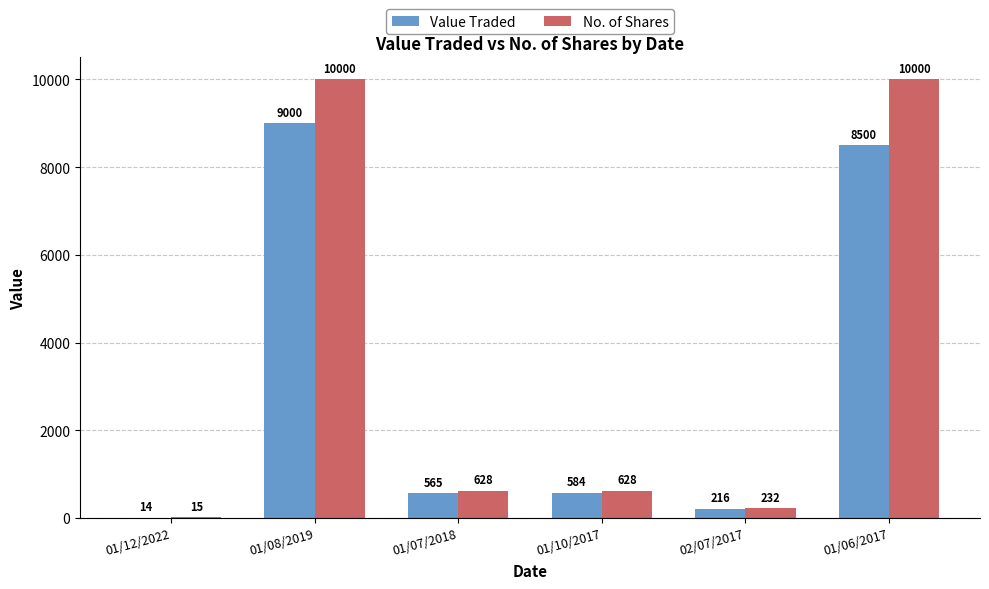

True or false: Value Traded has a value of 565 at 01/07/2018.

True